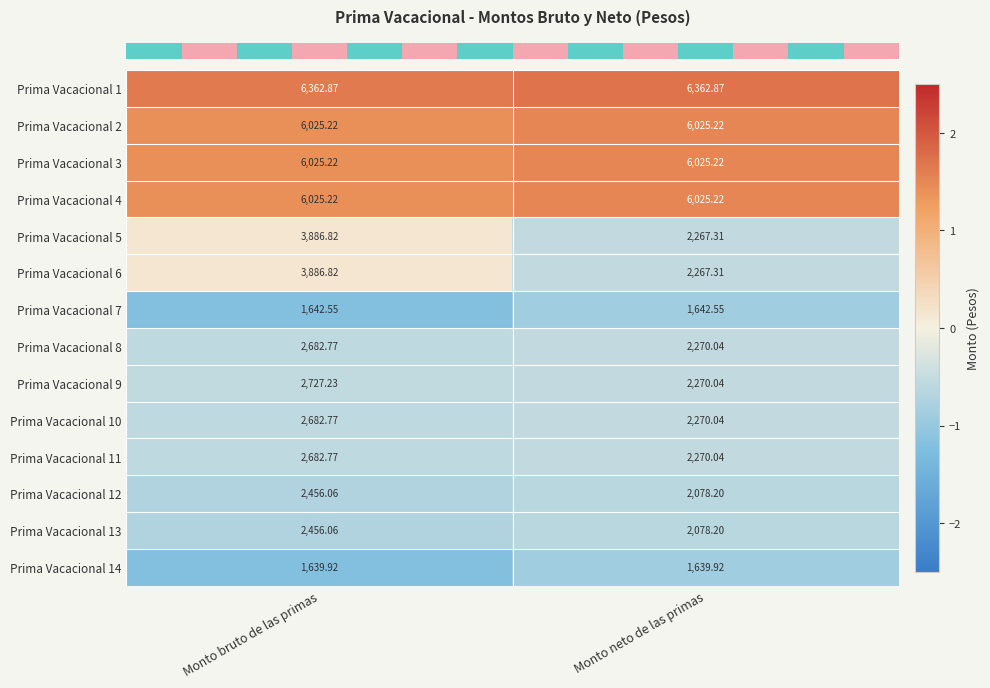

At which label is Prima Vacacional 12 closest to 2267?

Monto neto de las primas